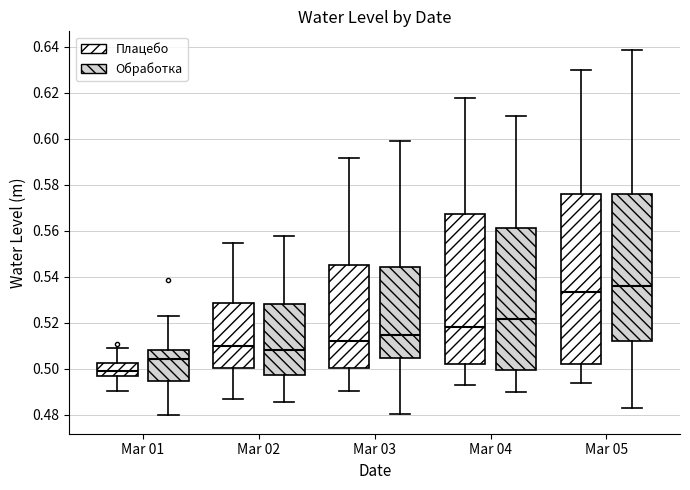

Where does the median line of the box for Mar 05 (Плацебо) sit on the y-axis? The values are not printed on the chart, so give them approximately, as read against the axis.

0.534